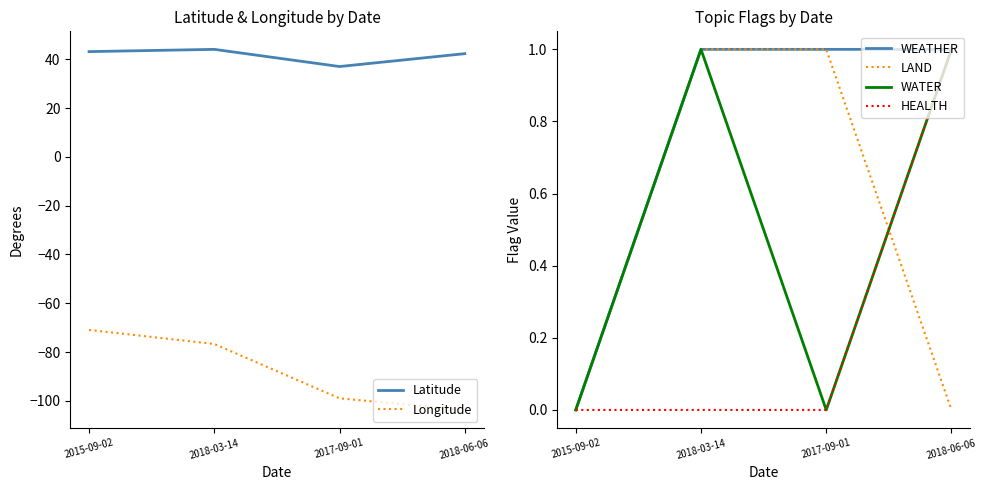

At which label is LAND closest to 0?

2015-09-02